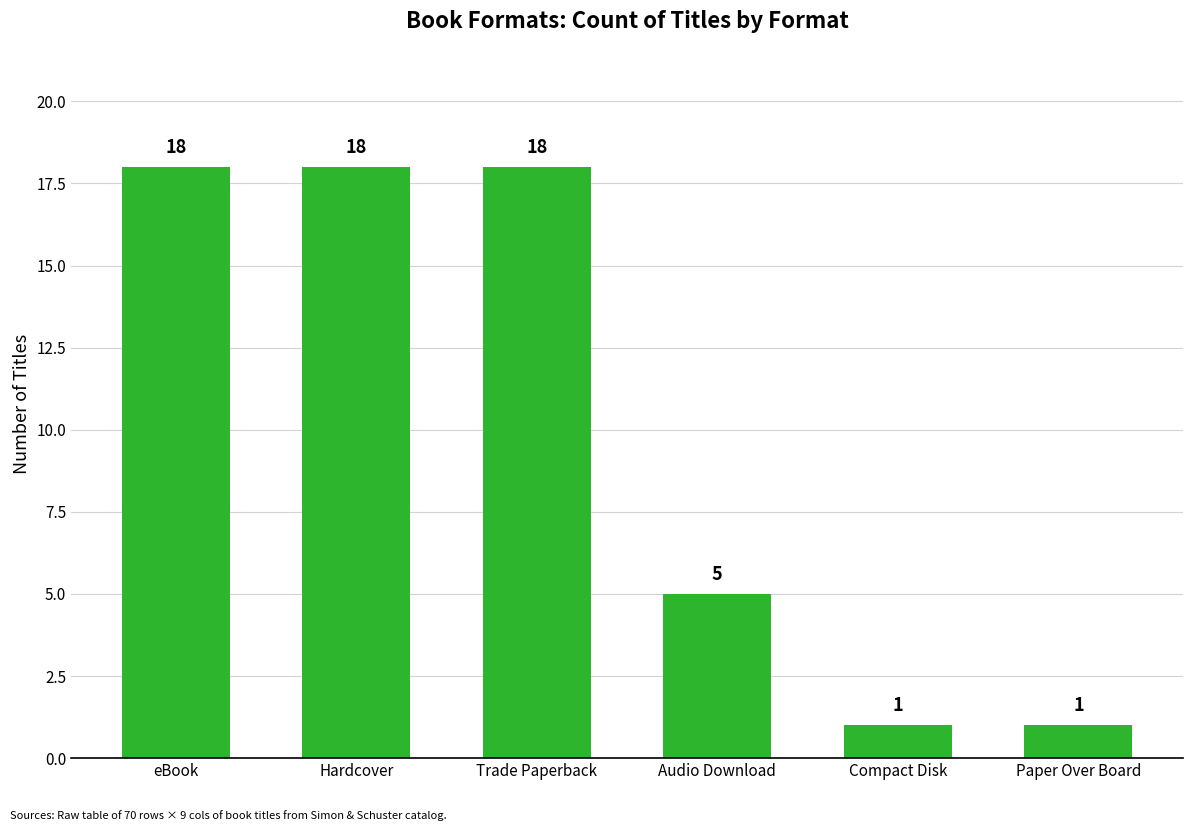

Count the number of data series in this chart.

1